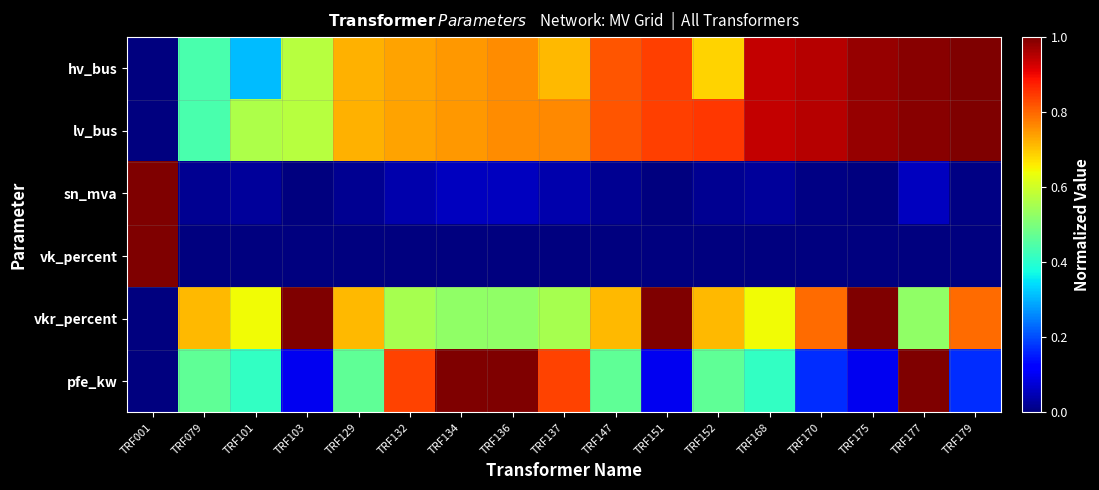

Reading left to right, list all the values displayed in this chart.

hv_bus: TRF001=0.0	TRF079=0.4	TRF101=0.3	TRF103=0.6	TRF129=0.7	TRF132=0.7	TRF134=0.7	TRF136=0.8	TRF137=0.7	TRF147=0.8	TRF151=0.8	TRF152=0.7	TRF168=0.9	TRF170=0.9	TRF175=1.0	TRF177=1.0	TRF179=1.0
lv_bus: TRF001=0.0	TRF079=0.4	TRF101=0.6	TRF103=0.6	TRF129=0.7	TRF132=0.7	TRF134=0.7	TRF136=0.8	TRF137=0.8	TRF147=0.8	TRF151=0.8	TRF152=0.8	TRF168=0.9	TRF170=0.9	TRF175=1.0	TRF177=1.0	TRF179=1.0
sn_mva: TRF001=1.0	TRF079=0.0	TRF101=0.0	TRF103=0.0	TRF129=0.0	TRF132=0.0	TRF134=0.1	TRF136=0.1	TRF137=0.0	TRF147=0.0	TRF151=0.0	TRF152=0.0	TRF168=0.0	TRF170=0.0	TRF175=0.0	TRF177=0.1	TRF179=0.0
vk_percent: TRF001=1.0	TRF079=0.0	TRF101=0.0	TRF103=0.0	TRF129=0.0	TRF132=0.0	TRF134=0.0	TRF136=0.0	TRF137=0.0	TRF147=0.0	TRF151=0.0	TRF152=0.0	TRF168=0.0	TRF170=0.0	TRF175=0.0	TRF177=0.0	TRF179=0.0
vkr_percent: TRF001=0.0	TRF079=0.7	TRF101=0.6	TRF103=1.0	TRF129=0.7	TRF132=0.6	TRF134=0.5	TRF136=0.5	TRF137=0.6	TRF147=0.7	TRF151=1.0	TRF152=0.7	TRF168=0.6	TRF170=0.8	TRF175=1.0	TRF177=0.5	TRF179=0.8
pfe_kw: TRF001=0.0	TRF079=0.5	TRF101=0.4	TRF103=0.1	TRF129=0.5	TRF132=0.8	TRF134=1.0	TRF136=1.0	TRF137=0.8	TRF147=0.5	TRF151=0.1	TRF152=0.5	TRF168=0.4	TRF170=0.2	TRF175=0.1	TRF177=1.0	TRF179=0.2